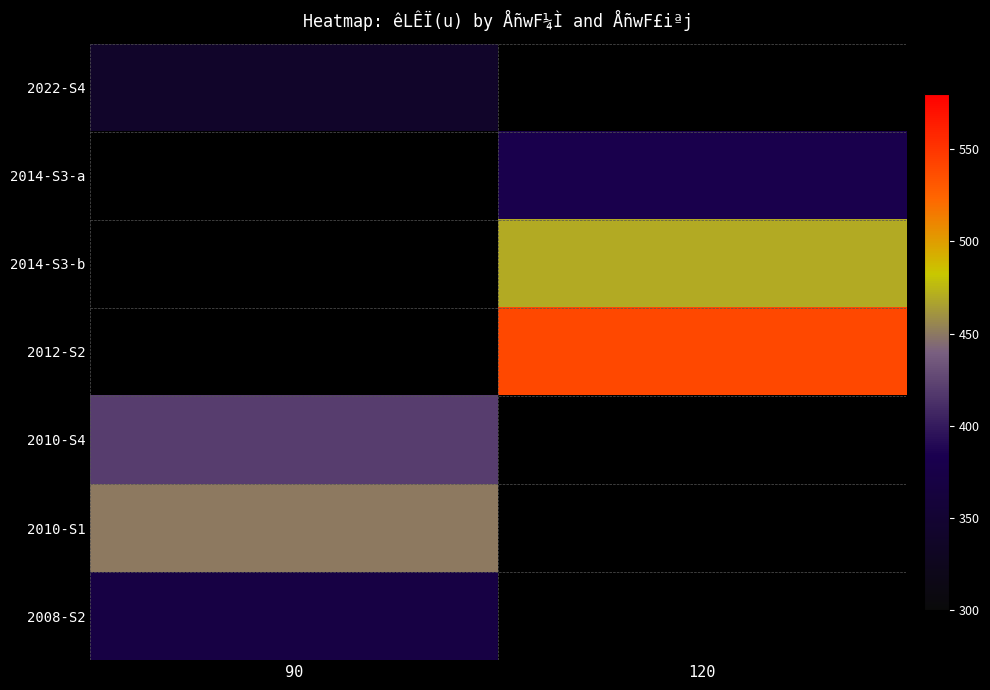

At which label does 2008-S2 reach its peak?

90